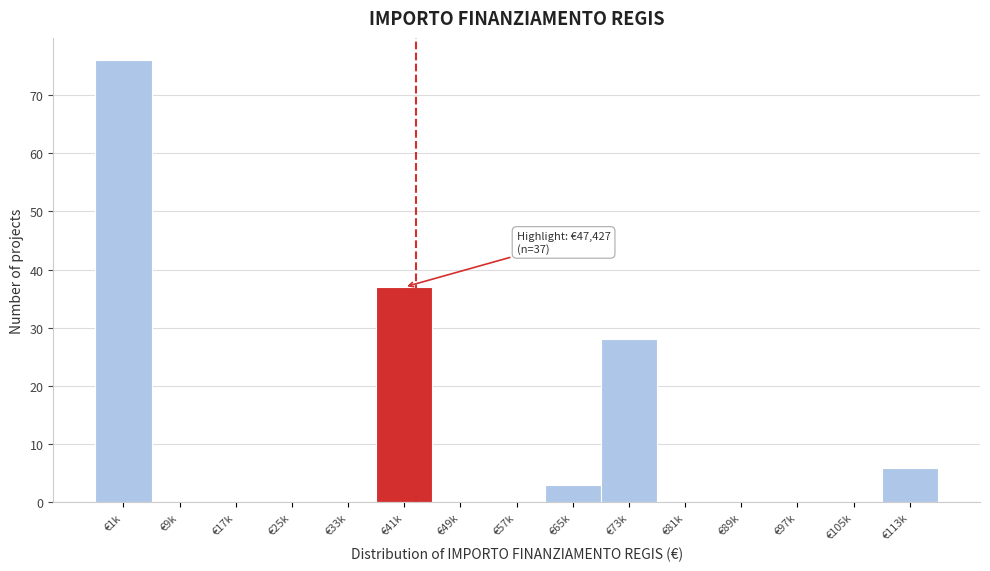

Reading left to right, extract all data points from this chart.

€1k=76	€9k=0	€17k=0	€25k=0	€33k=0	€41k=37	€49k=0	€57k=0	€65k=3	€73k=28	€81k=0	€89k=0	€97k=0	€105k=0	€113k=6